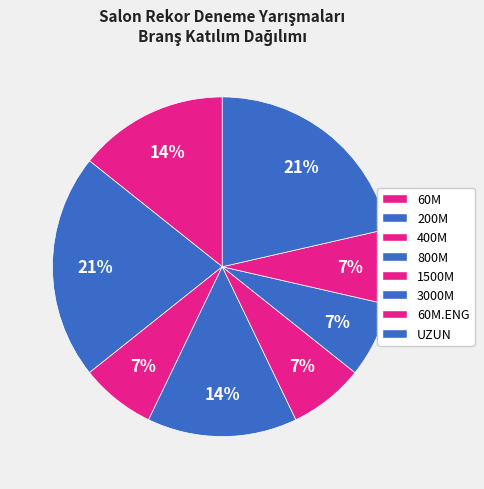

How many segments does this pie chart have?

8